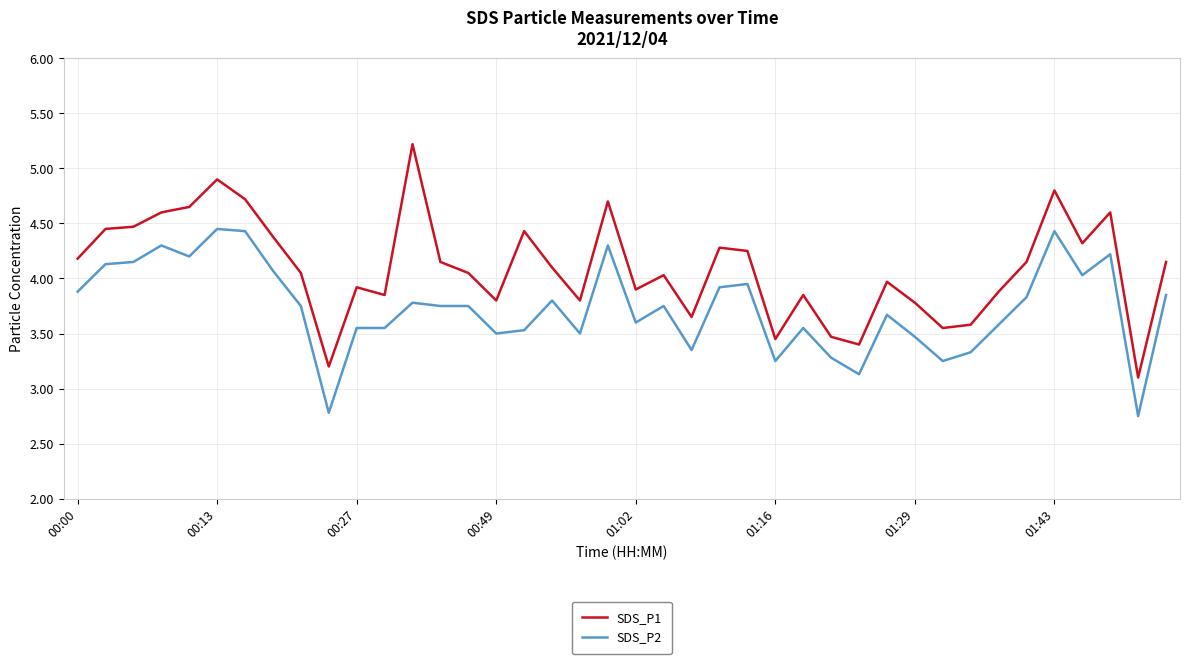

List the series in order of their overall mean, lowest first.

SDS_P2, SDS_P1